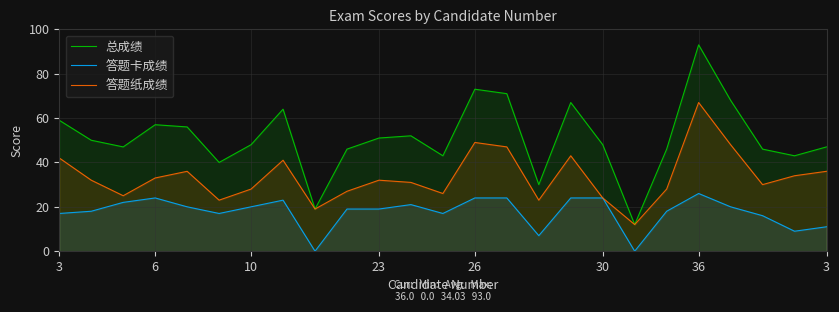

True or false: 答题纸成绩 and 总成绩 cross at least once.

False